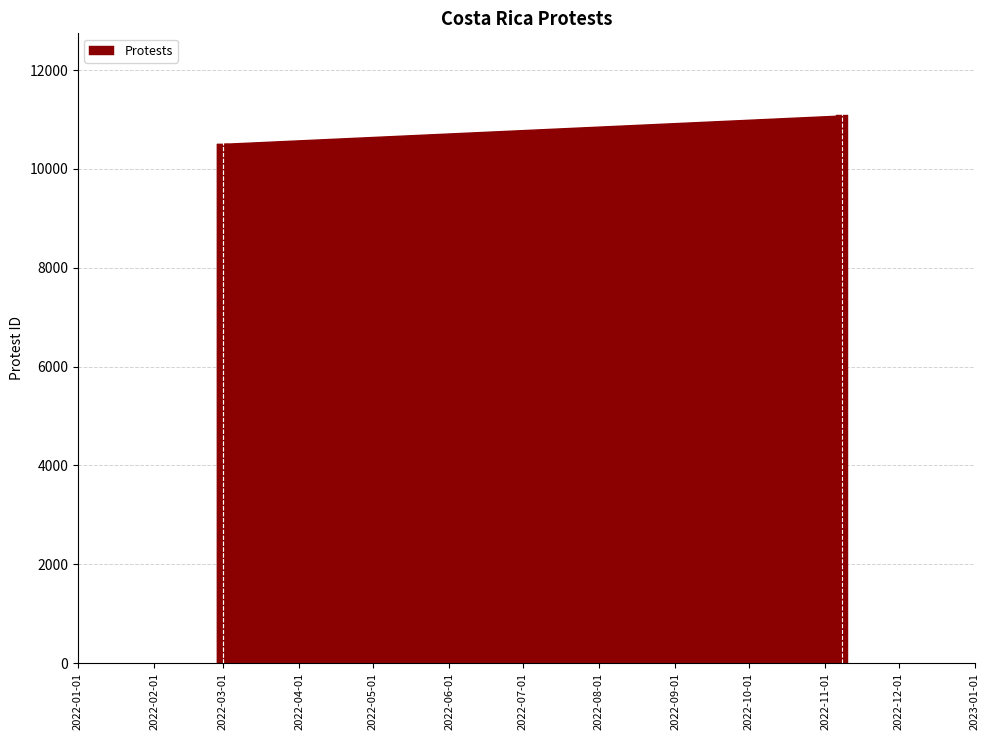

What is the difference between the maximum and minimum values?

575